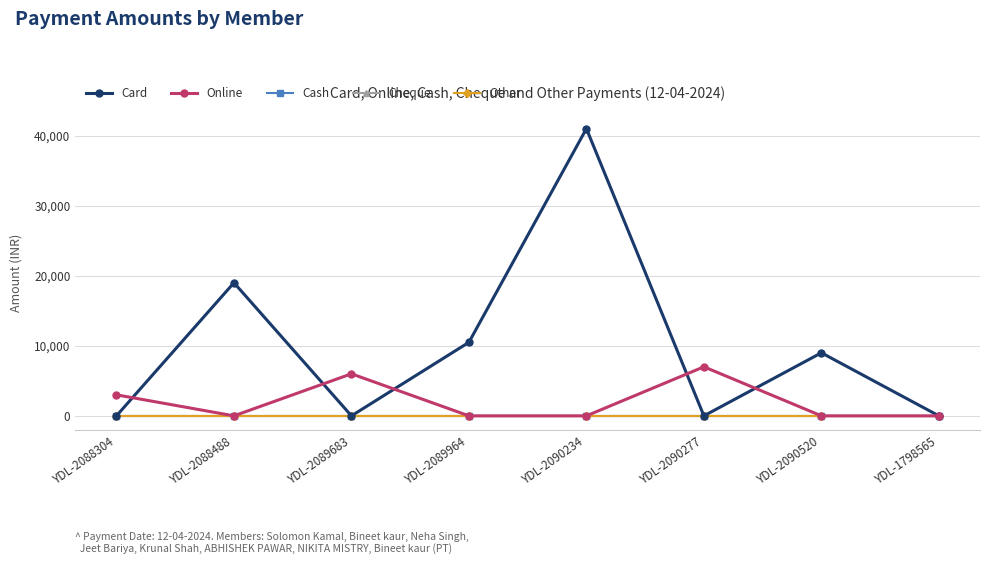

True or false: Cash and Online cross at least once.

False